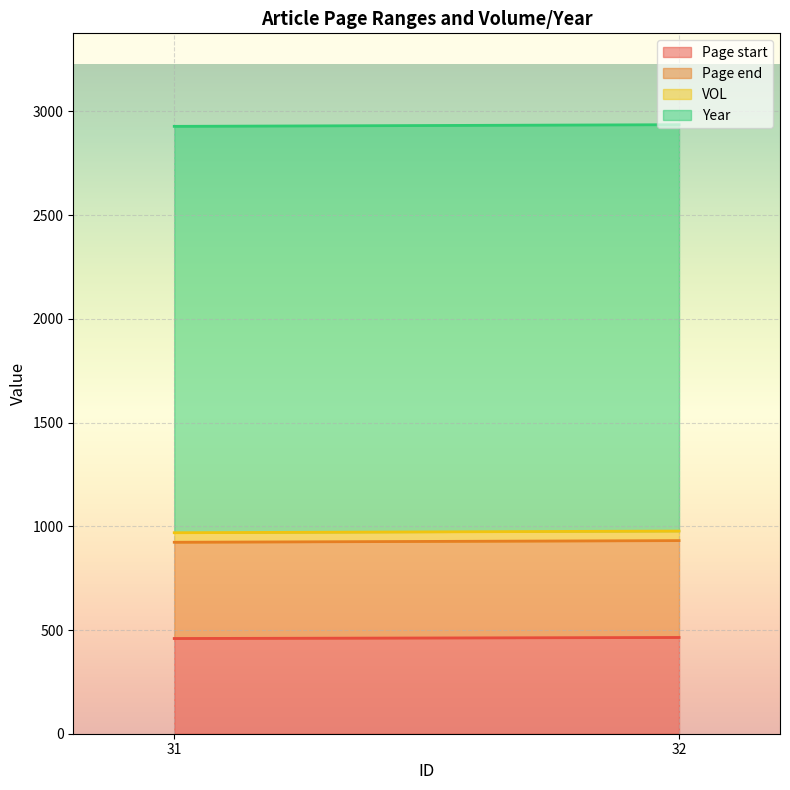

At which category is the sum across all series the highest?

32